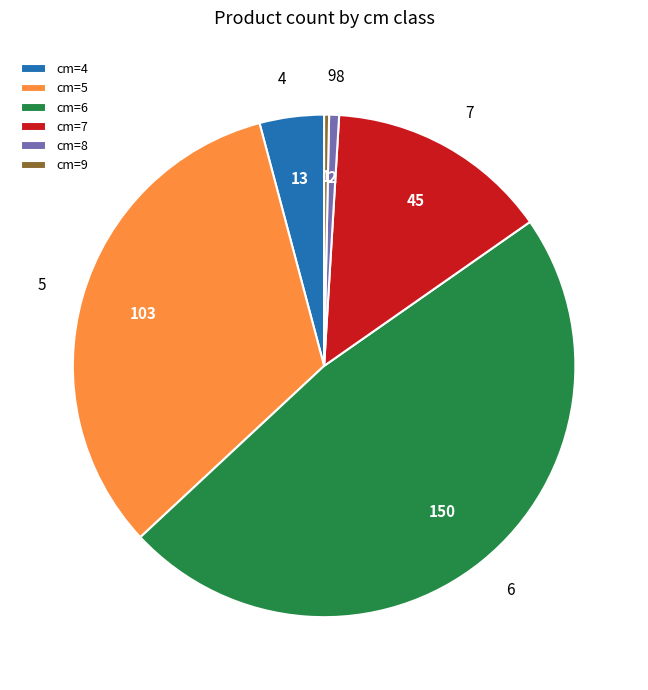

What is the ratio of the value at cm=4 to the value at cm=9?

13.0